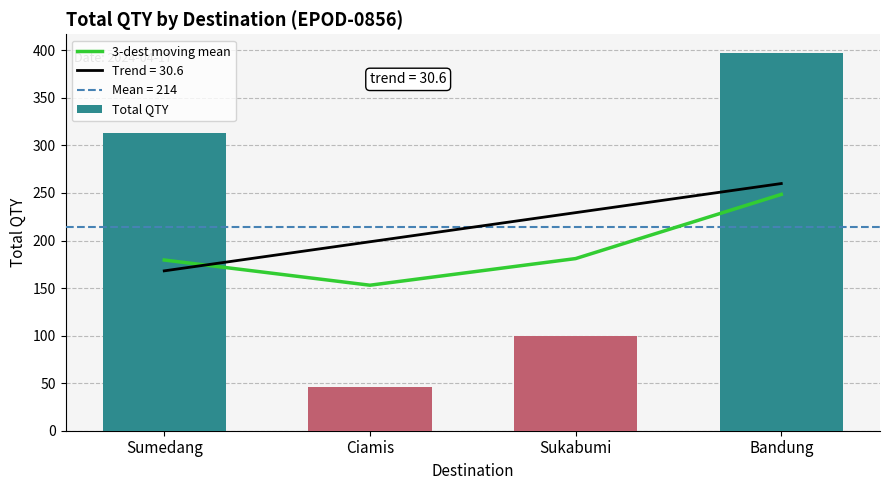

True or false: Total QTY has a value of 184.0 at Bandung.

False